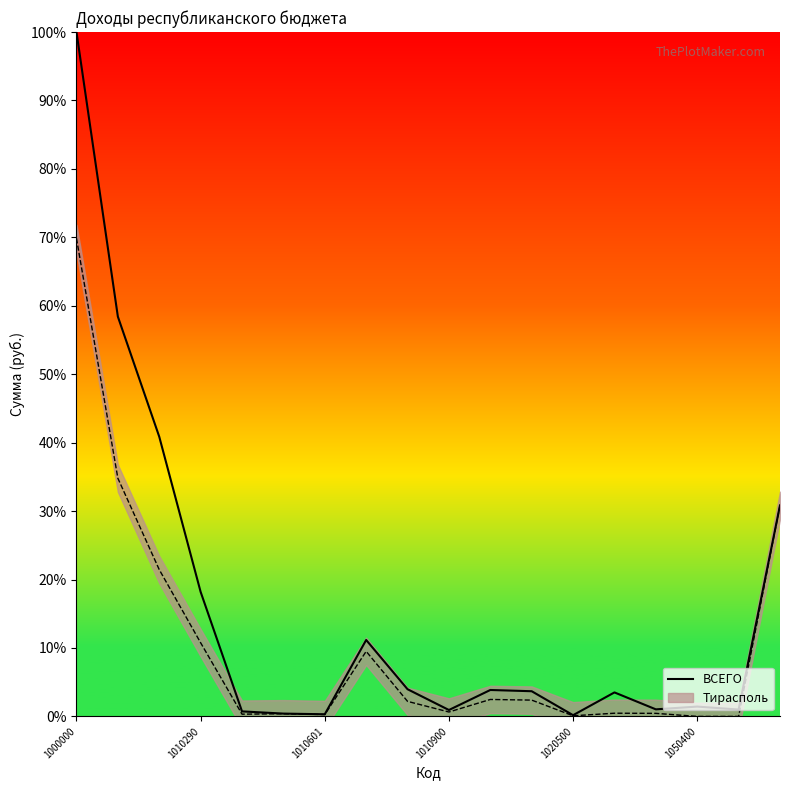

Does the chart have visible grid lines?

No